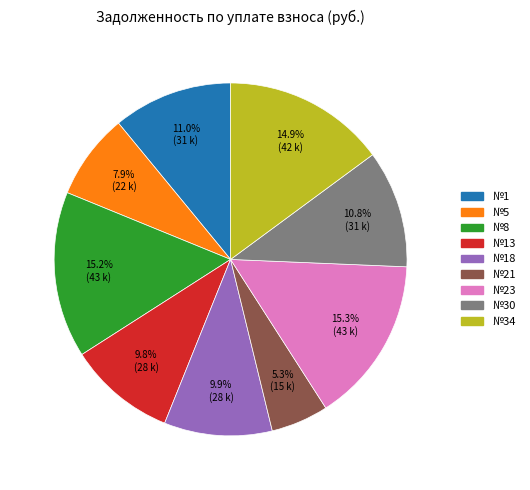

To the nearest percent, what is the average slice percentage?

11%